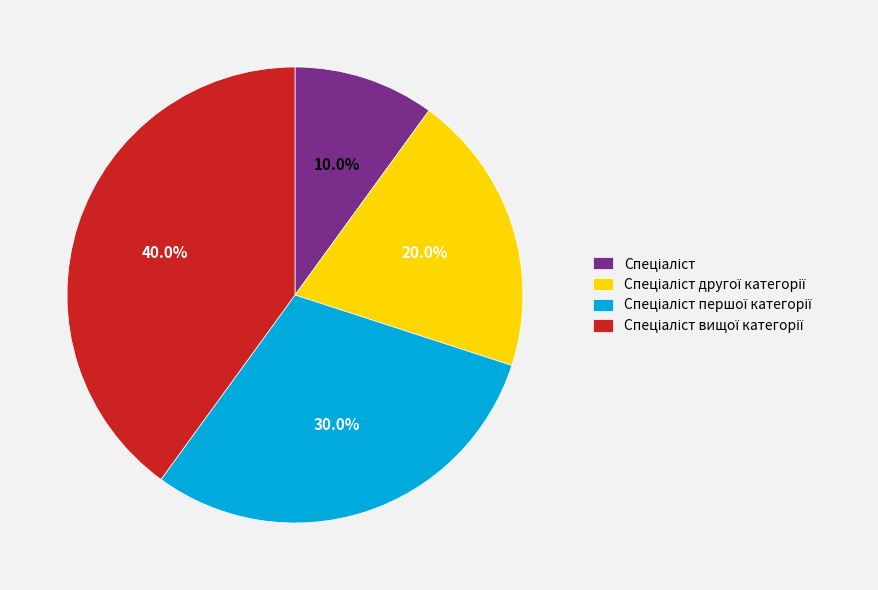

Count the number of slices in the pie.

4